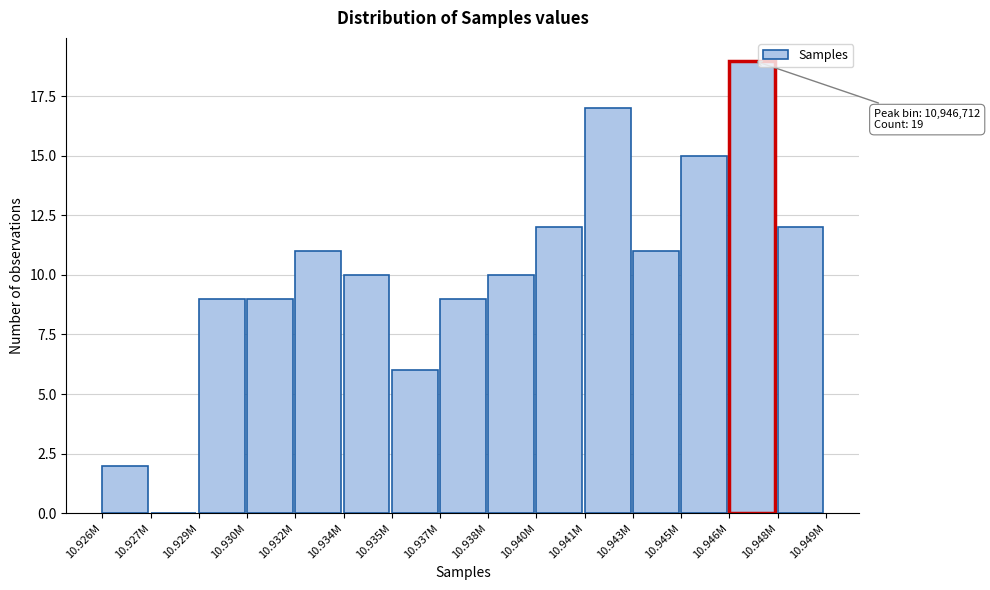

Reading right to left, transcribe all the data shown in this chart.

10.948M=12	10.946M=19	10.945M=15	10.943M=11	10.941M=17	10.940M=12	10.938M=10	10.937M=9	10.935M=6	10.934M=10	10.932M=11	10.930M=9	10.929M=9	10.927M=0	10.926M=2